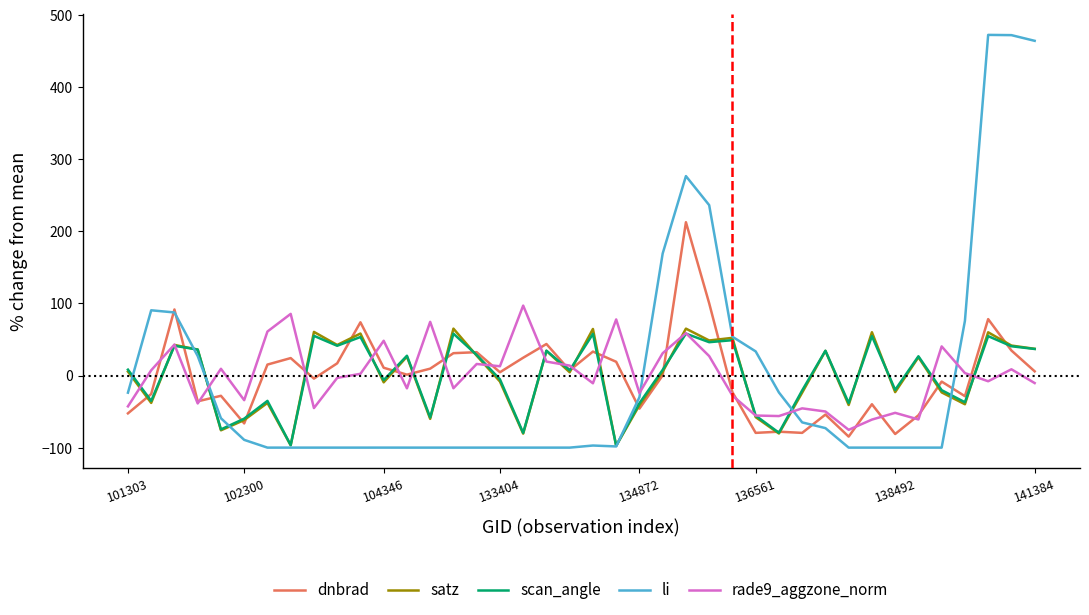

What is the maximum value for li?

472.5